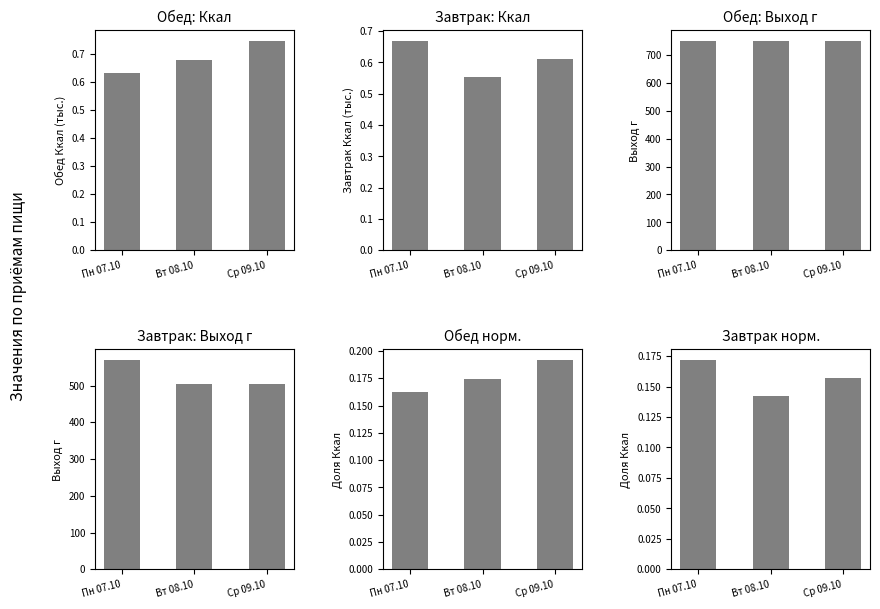

Between Вт 08.10 and Пн 07.10, which is larger?

Вт 08.10